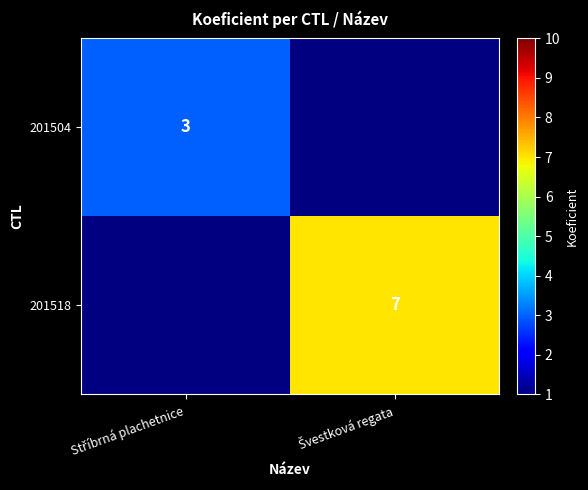

Where is 201504 nearest to the value 3?

Stříbrná plachetnice